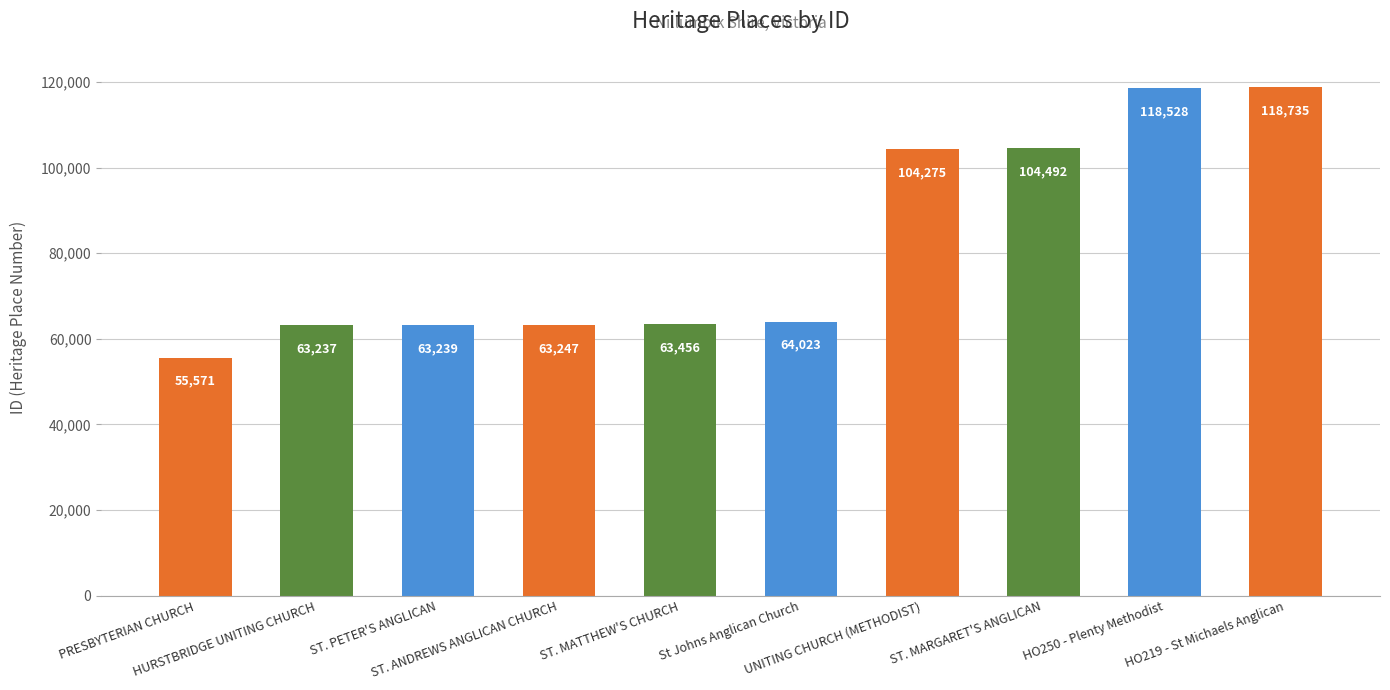

What is the greatest value displayed?

118735